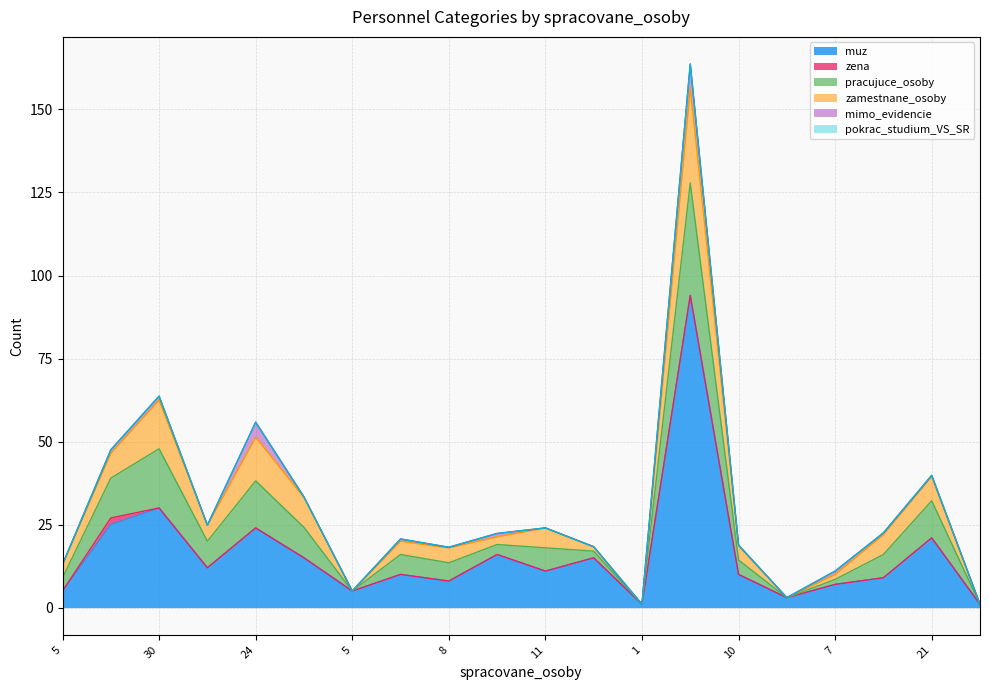

True or false: muz has more than 0 interior local peaks.

True